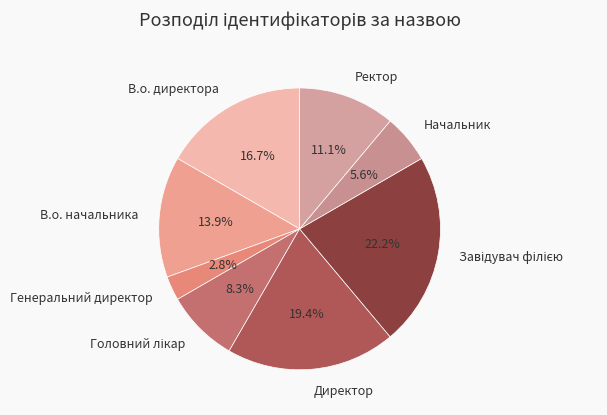

Which category has the smallest portion of the pie?

Генеральний директор